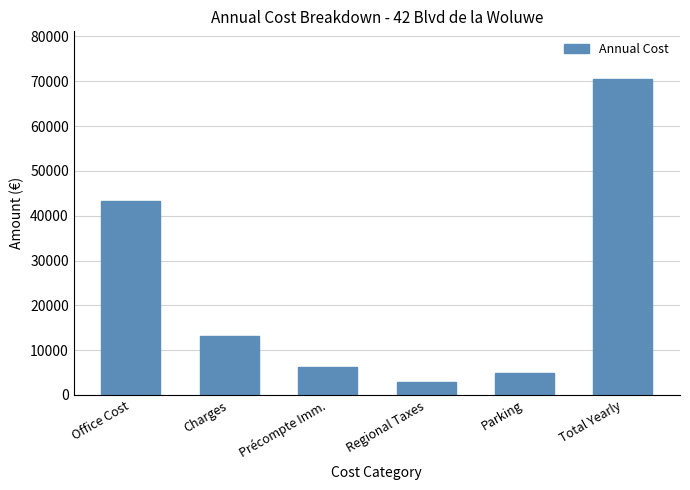

Reading left to right, extract all data points from this chart.

43210	13112	6258	2980	5000	70560